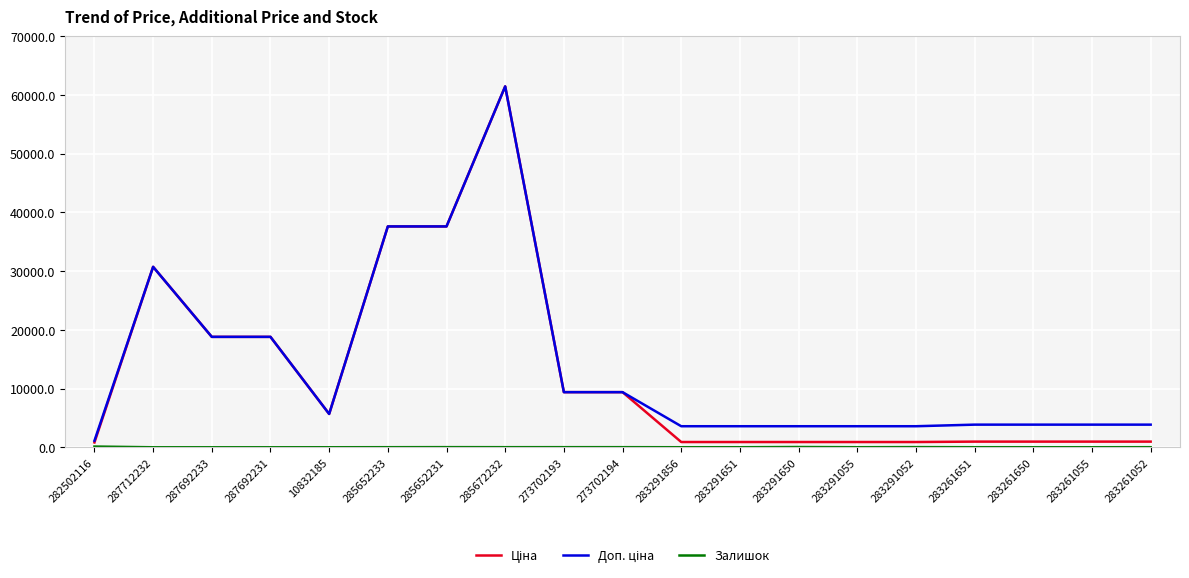

At which category is the sum across all series the highest?

285672232